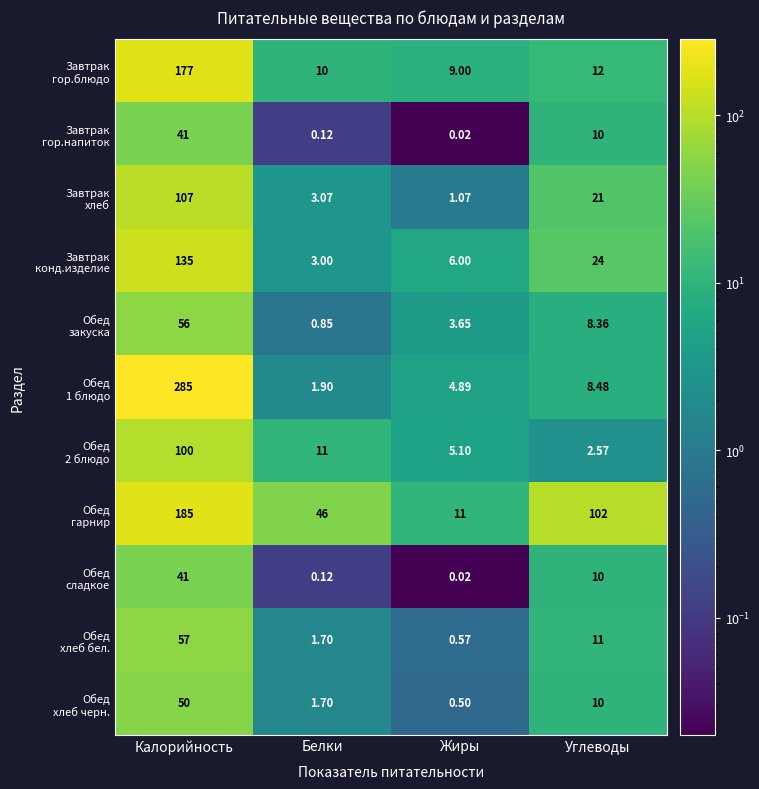

What is the total value across all series at Углеводы?

219.4